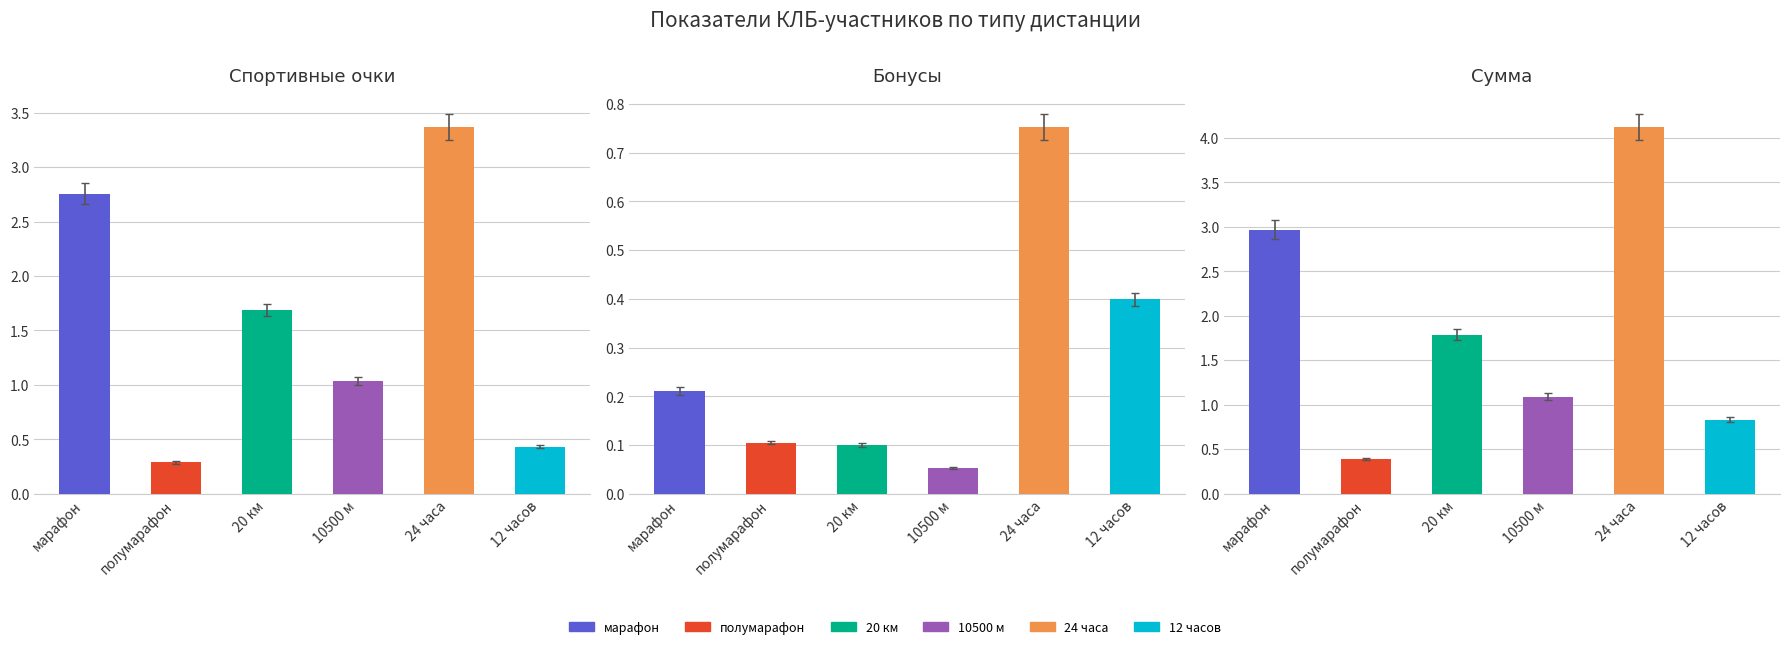

True or false: Бонусы has a value of 0.8 at 24 часа.

True